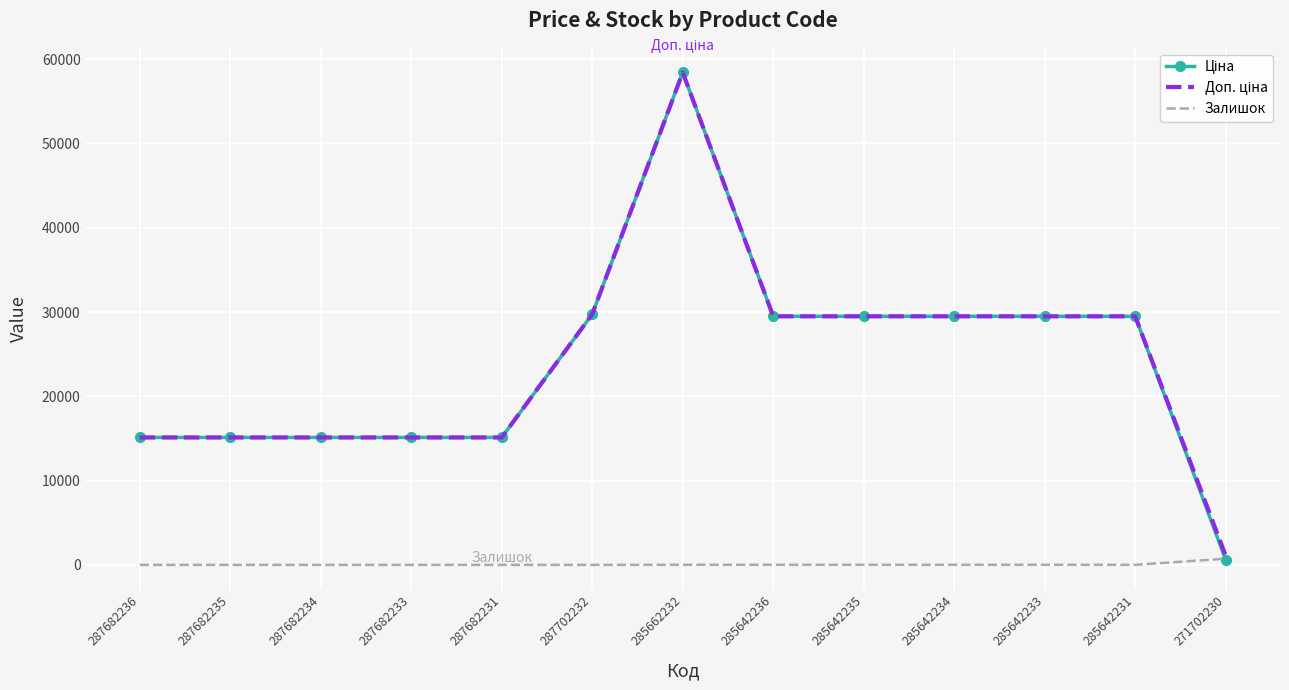

At how many categories does at least one series exceed 56018?

1